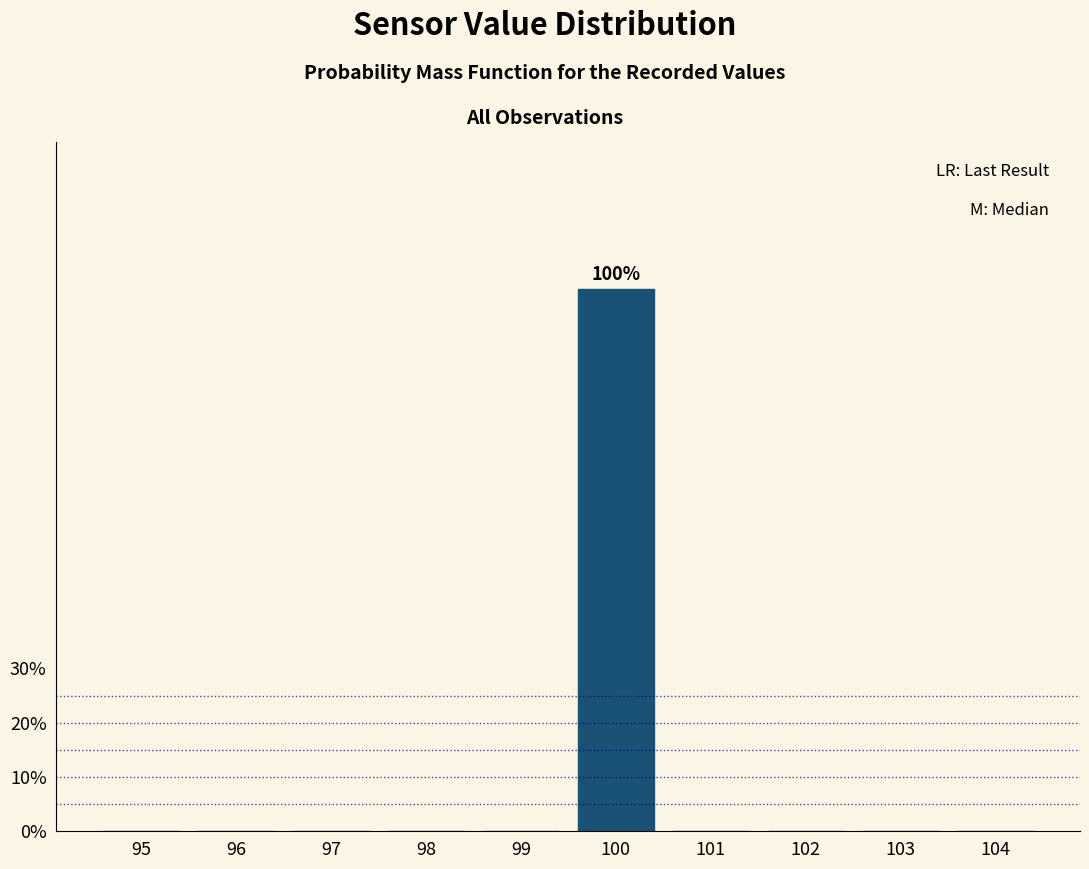

Reading left to right, extract all data points from this chart.

95=0	96=0	97=0	98=0	99=0	100=100	101=0	102=0	103=0	104=0